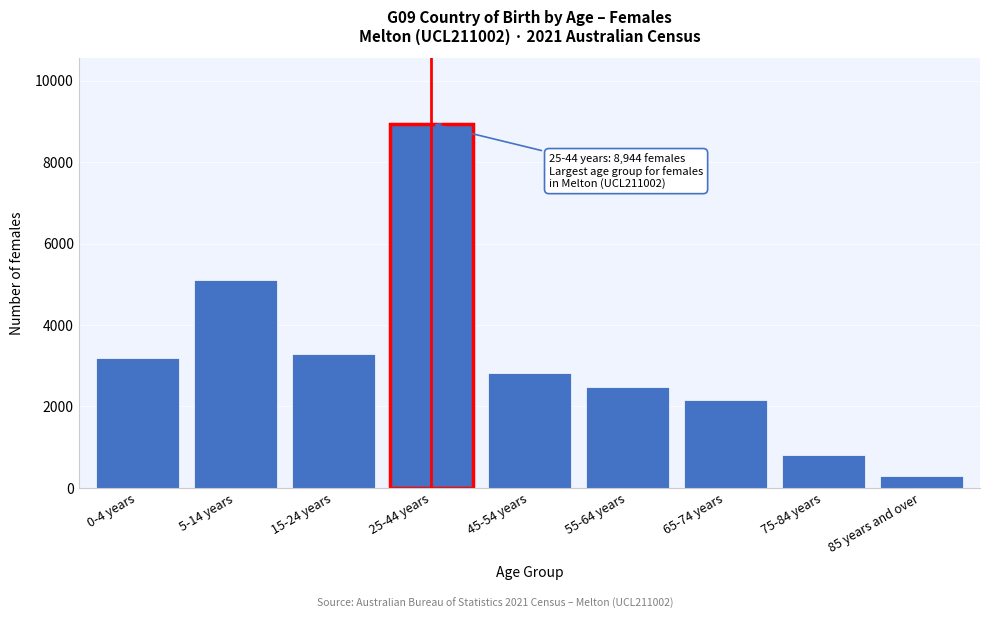

Reading left to right, list all the values displayed in this chart.

3201	5098	3297	8944	2815	2476	2167	815	286